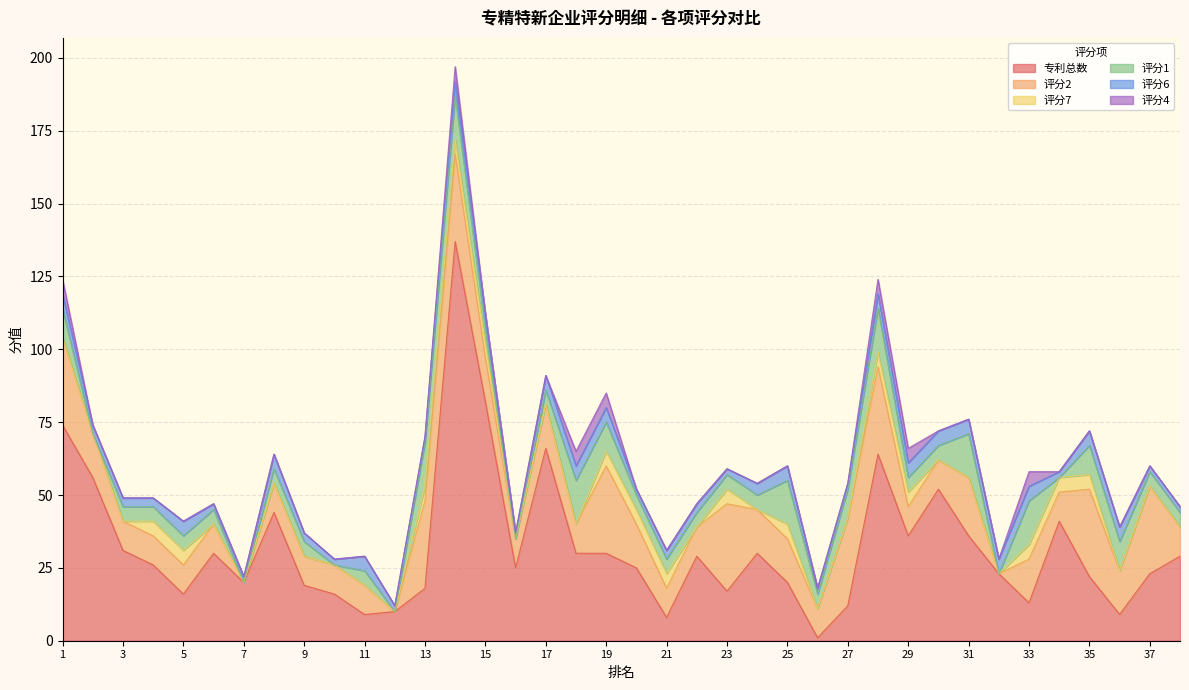

At which category does 评分2 reach its first local valley?

7